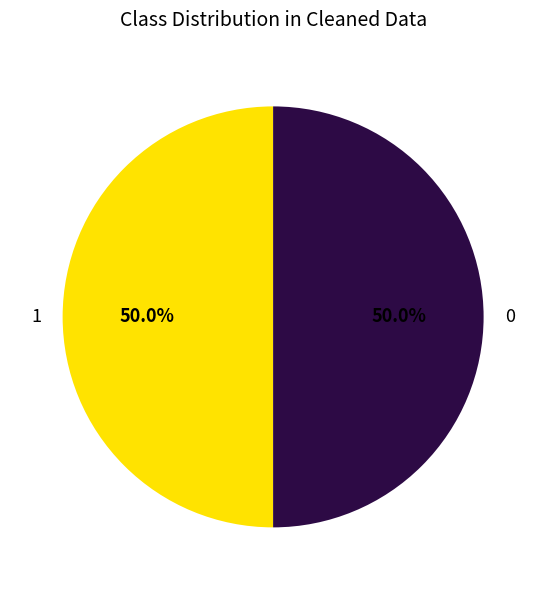

What is the ratio of the value at 0 to the value at 1?

1.0